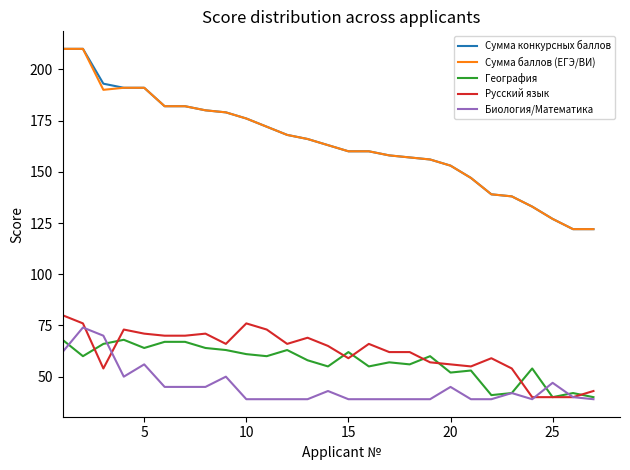

What is the minimum value shown in the chart?

39